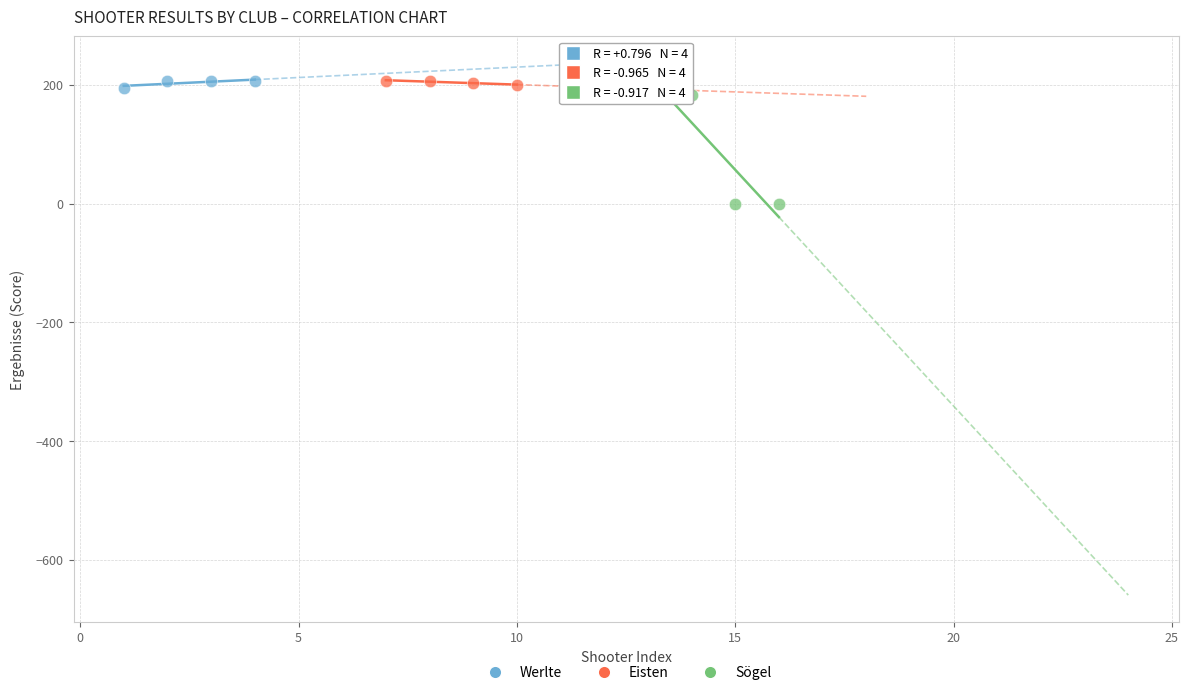

Which series has the largest Y range (max minus min)?

Sögel